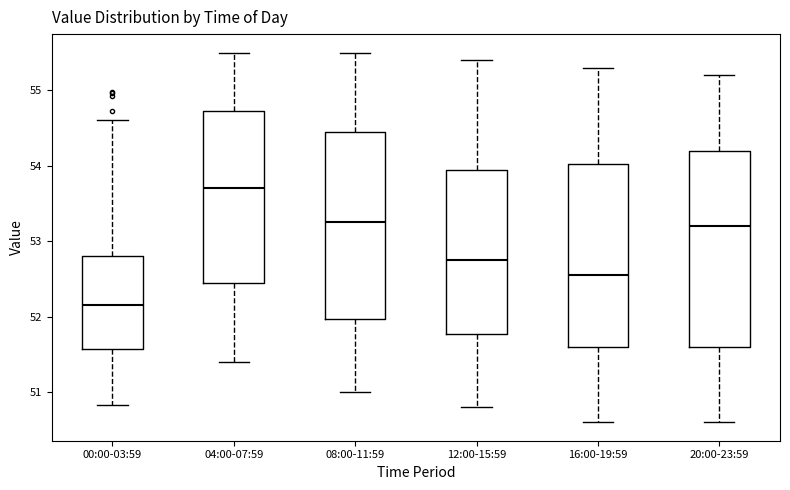

Reading left to right, transcribe this box plot: for each box, give where its median line is, the range the box spans, and where its two whiskers end, as read against the y-axis. The values are not printed on the chart, so give them approximately, as read against the axis.

00:00-03:59: median 52.2, box 51.6 to 52.8, whiskers 50.8 to 54.6
04:00-07:59: median 53.7, box 52.5 to 54.7, whiskers 51.4 to 55.5
08:00-11:59: median 53.3, box 52.0 to 54.5, whiskers 51.0 to 55.5
12:00-15:59: median 52.8, box 51.8 to 54.0, whiskers 50.8 to 55.4
16:00-19:59: median 52.6, box 51.6 to 54.0, whiskers 50.6 to 55.3
20:00-23:59: median 53.2, box 51.6 to 54.2, whiskers 50.6 to 55.2